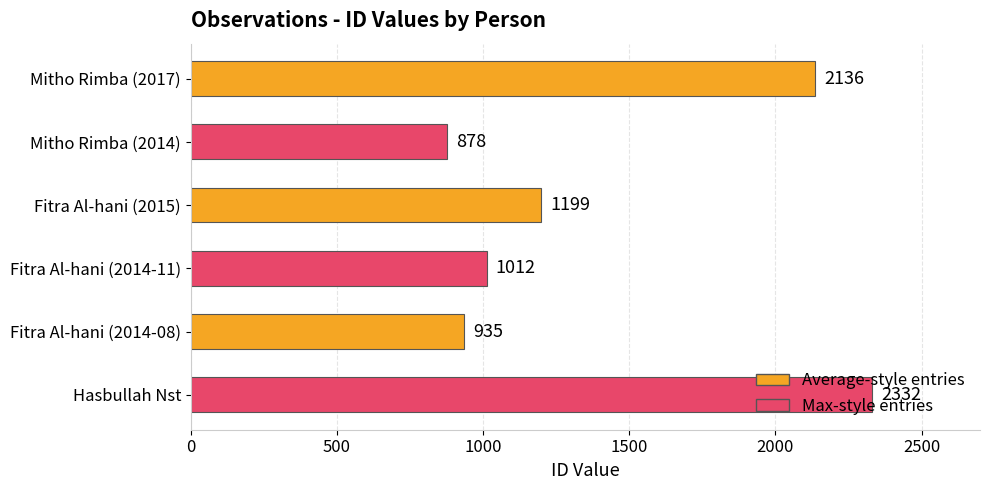

Where is the data nearest to the value 1605?

Fitra Al-hani (2015)